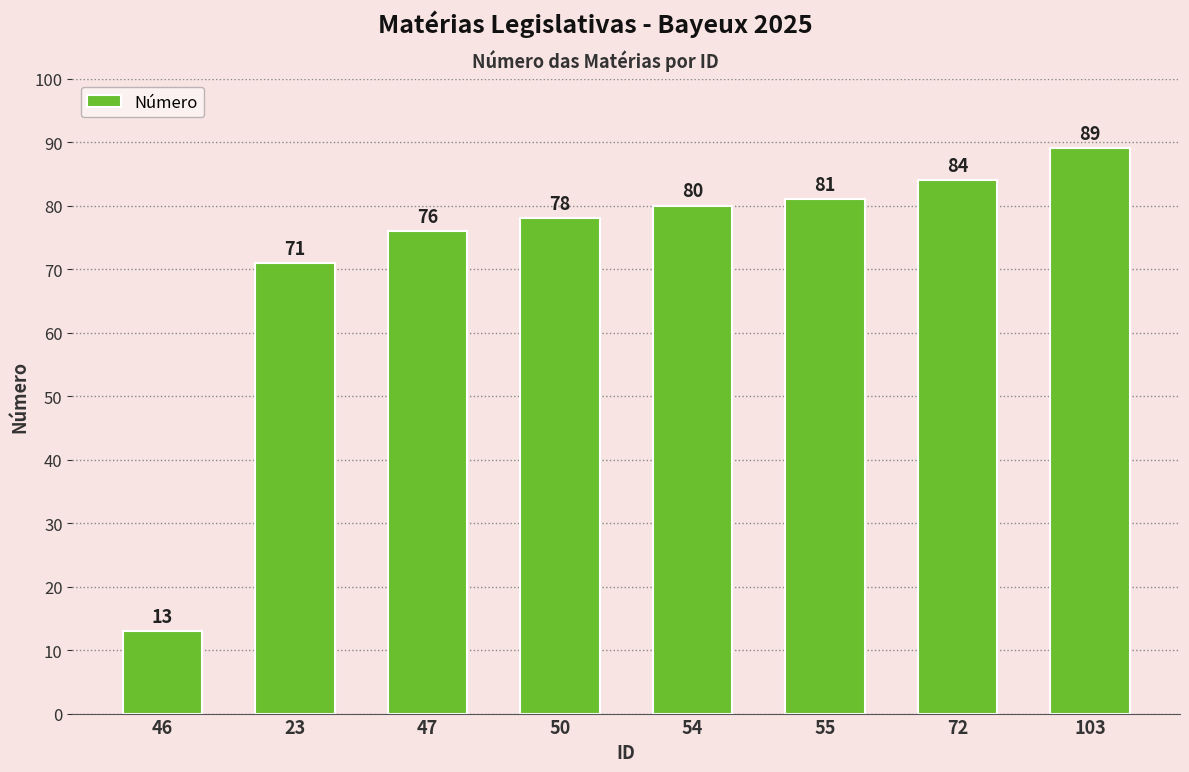

List the labels in order of value, smallest first.

46, 23, 47, 50, 54, 55, 72, 103